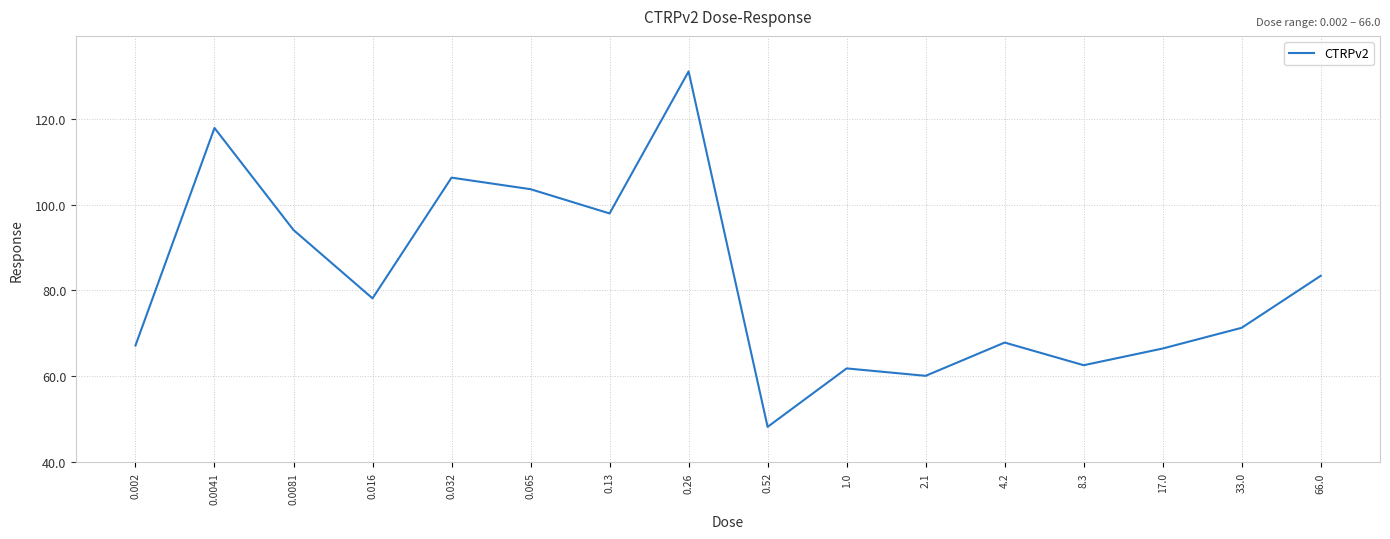

How many lines are shown in the chart?

1